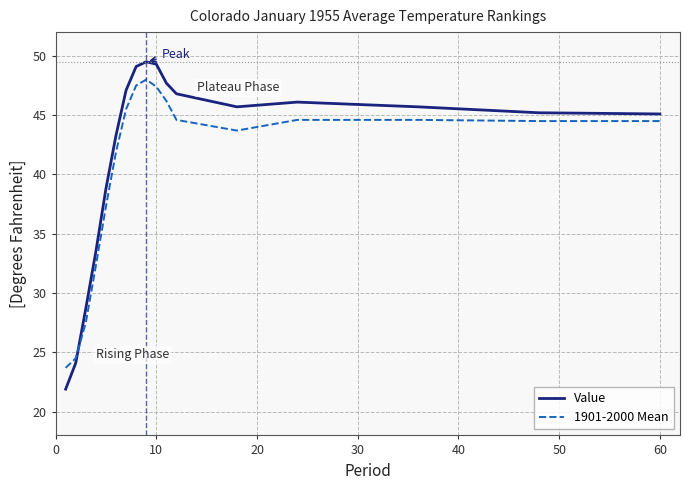

What is the minimum value shown in the chart?

21.9